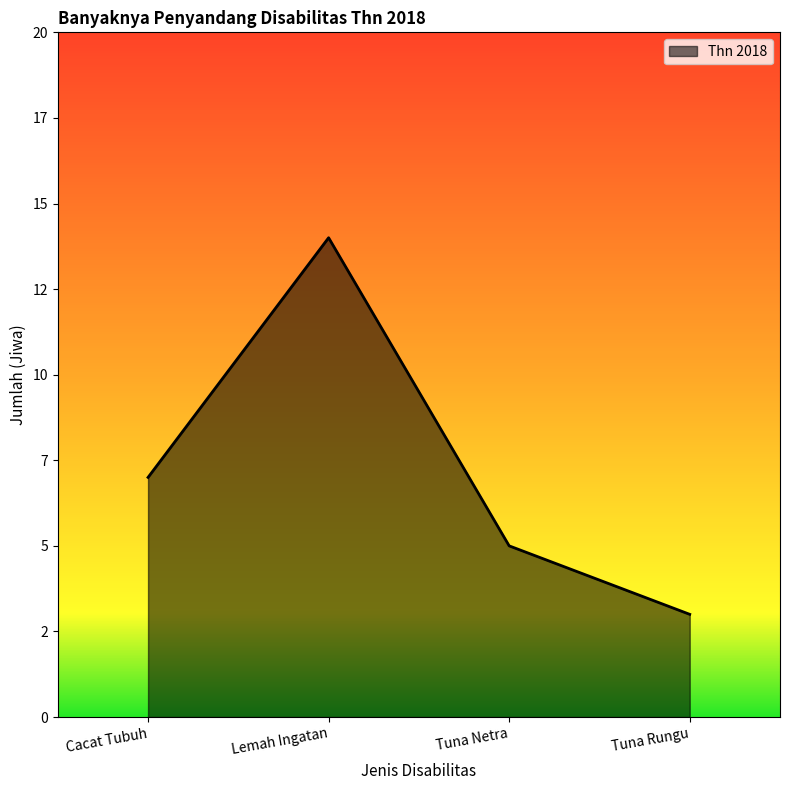

What is the minimum value shown in the chart?

3